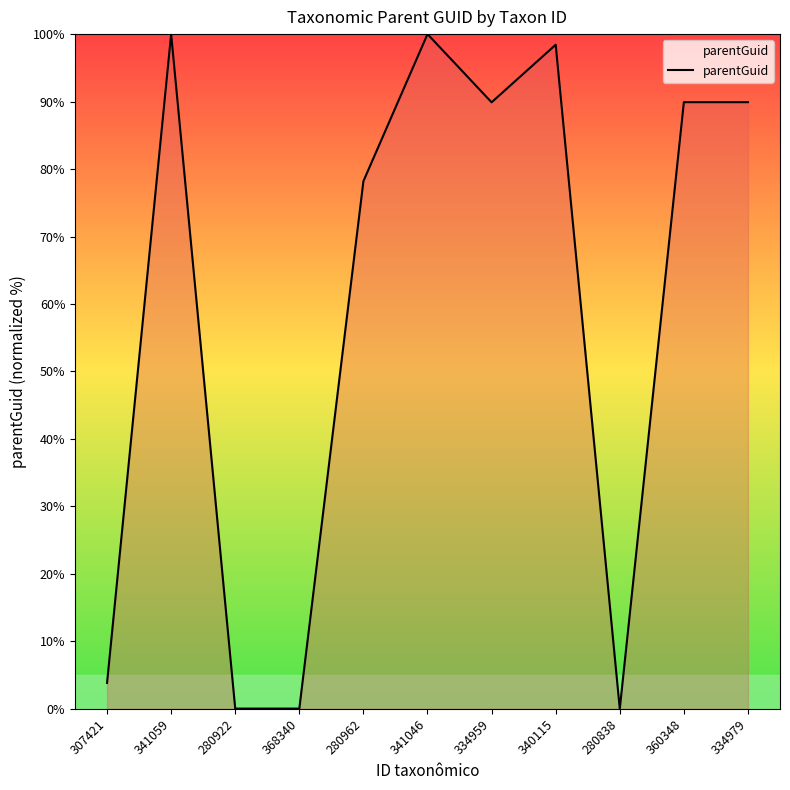

At which label is the value closest to 50?

280962